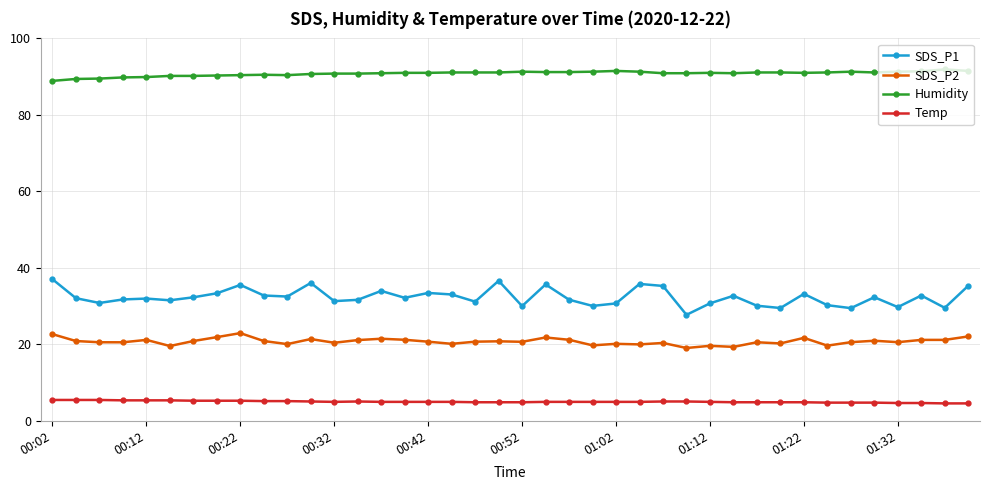

At how many categories does at least one series exceed 16?

40